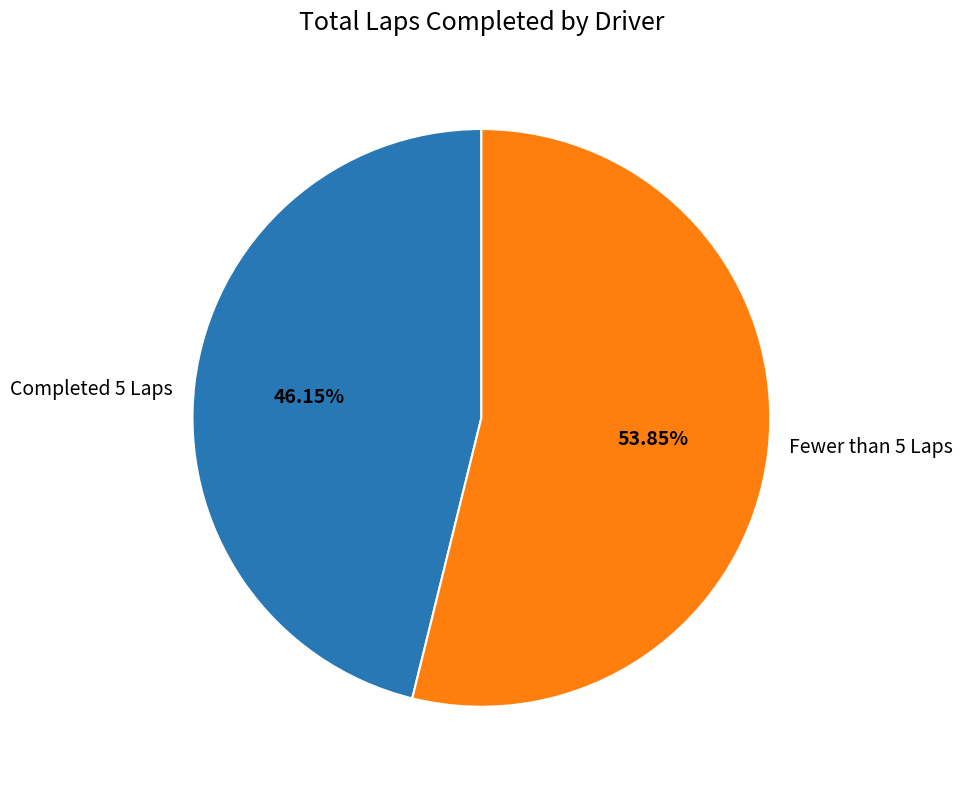

Does any single category account for the majority?

Yes